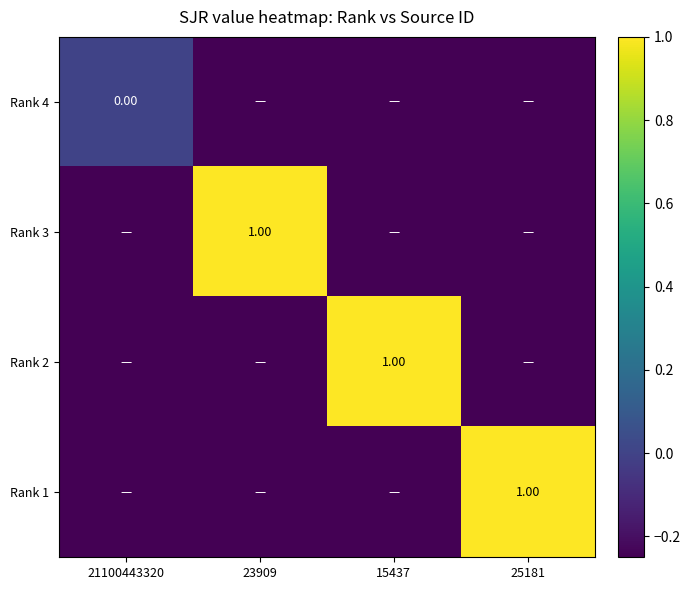

The value of Rank 2 at 21100443320 is -0.4. True or false?

False